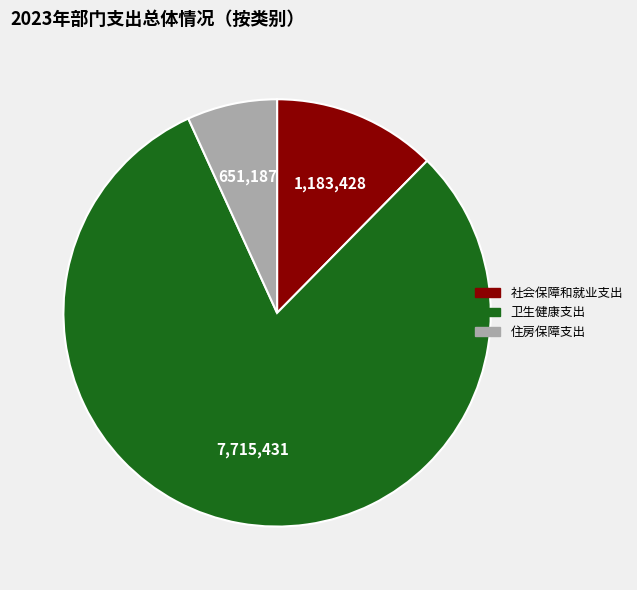

Combined, do 卫生健康支出 and 社会保障和就业支出 account for over 50%?

Yes